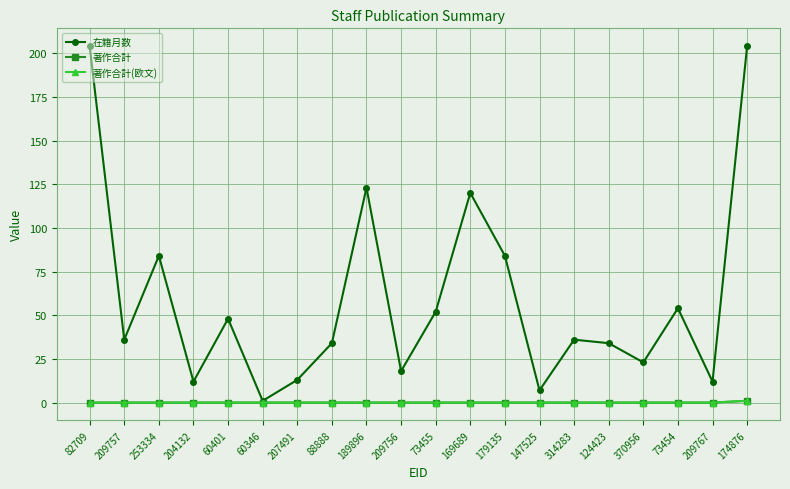

Which series changed the most between 88888 and 73454?

在籍月数